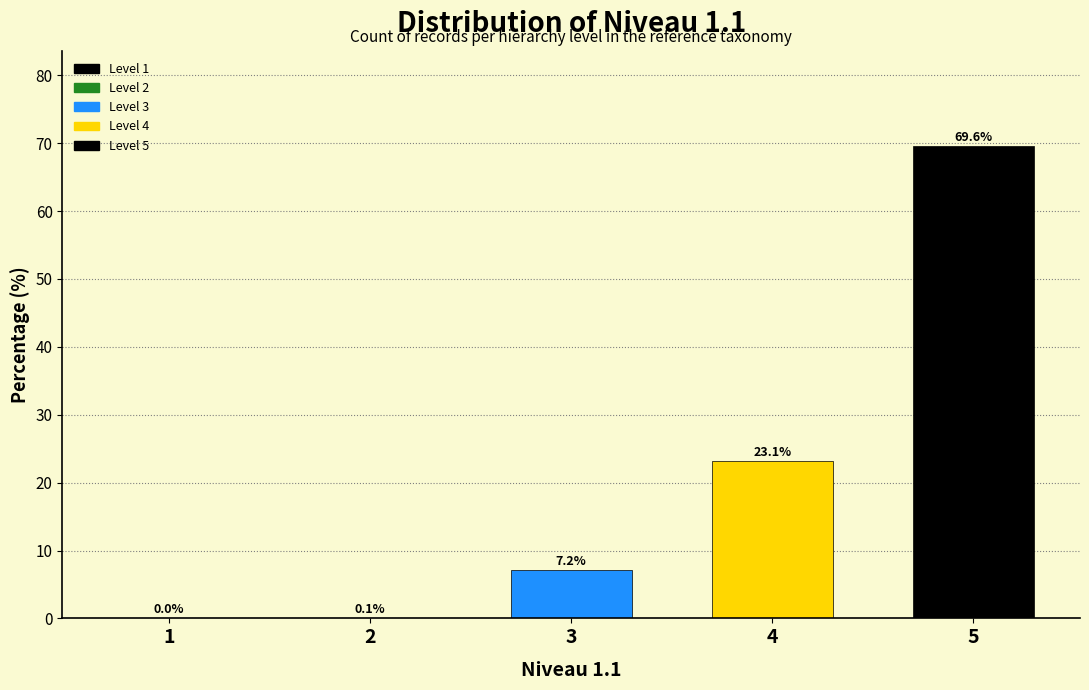

What is the approximate value at 3?

7.2